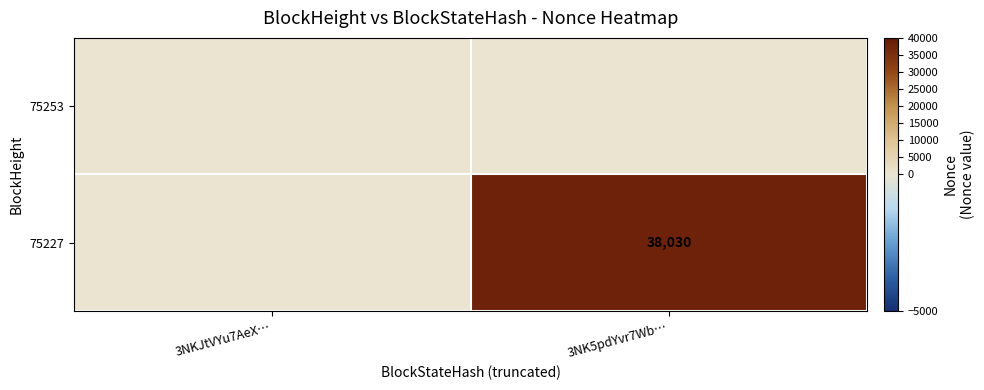

True or false: 75227 has a value of 38030 at 3NK5pdYvr7Wb….

True